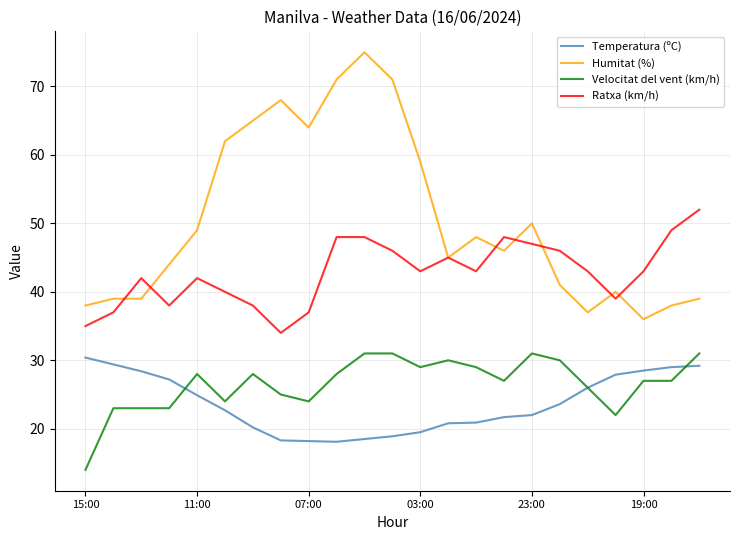

What is the lowest value of the Velocitat del vent (km/h) series?

14.0